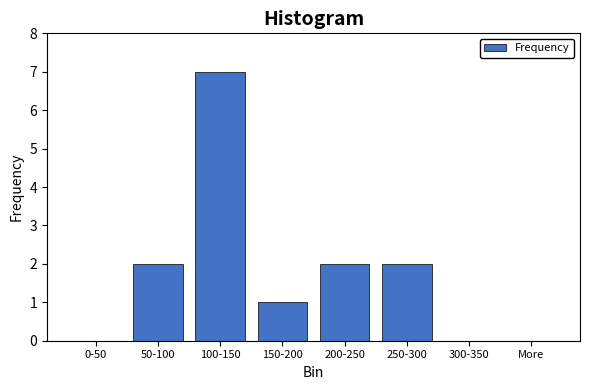

Reading left to right, transcribe all the data shown in this chart.

0-50=0	50-100=2	100-150=7	150-200=1	200-250=2	250-300=2	300-350=0	More=0